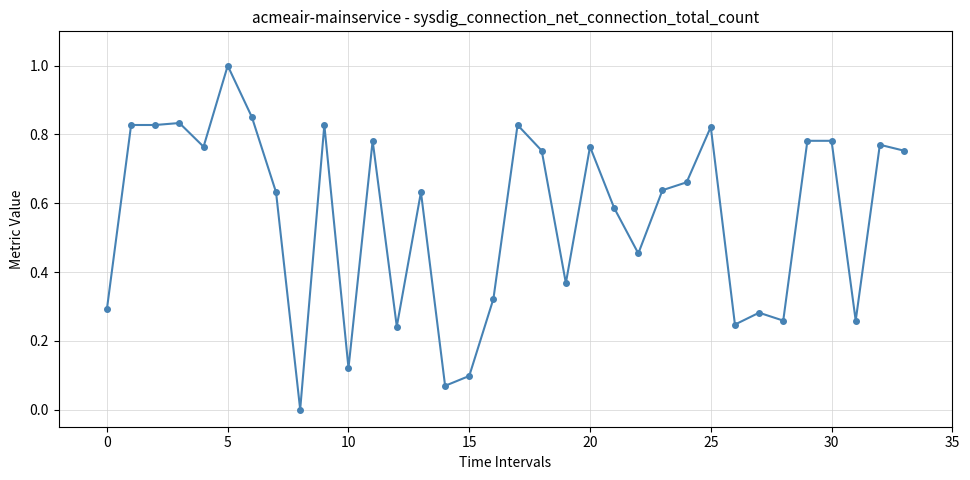

True or false: there are more than 0 points higher than both neighbors.

True